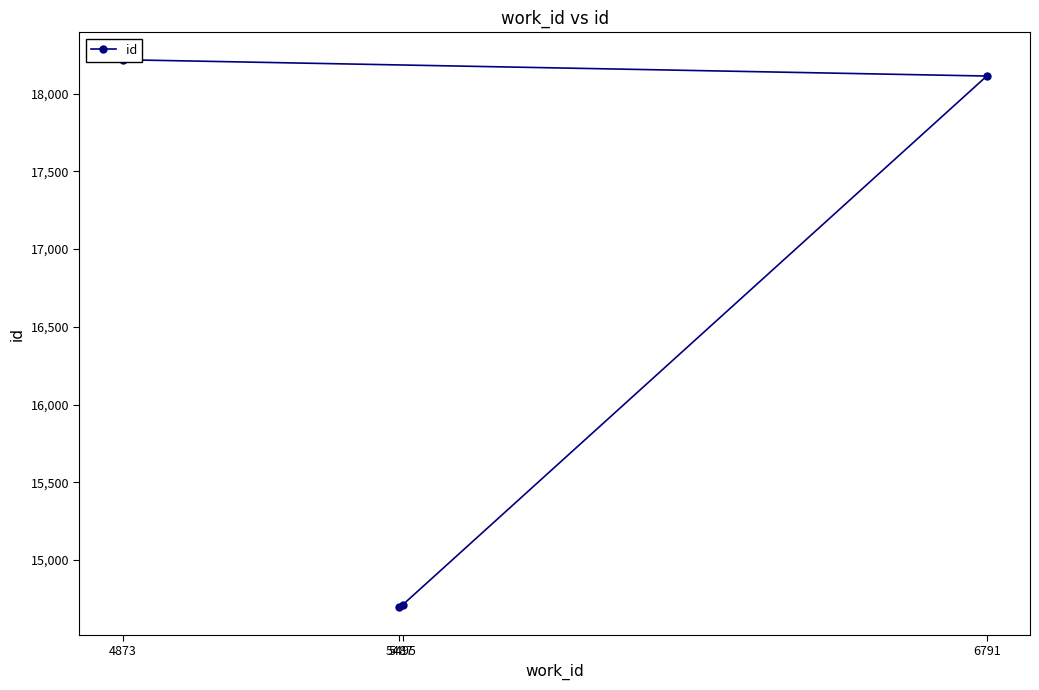

Read the value at 6791, to the nearest 50.

18100